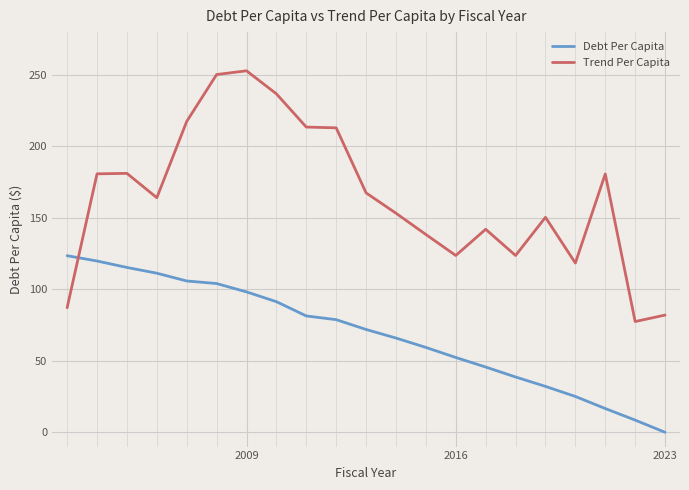

What is the difference between the maximum and second lowest values in the Debt Per Capita series?

115.0